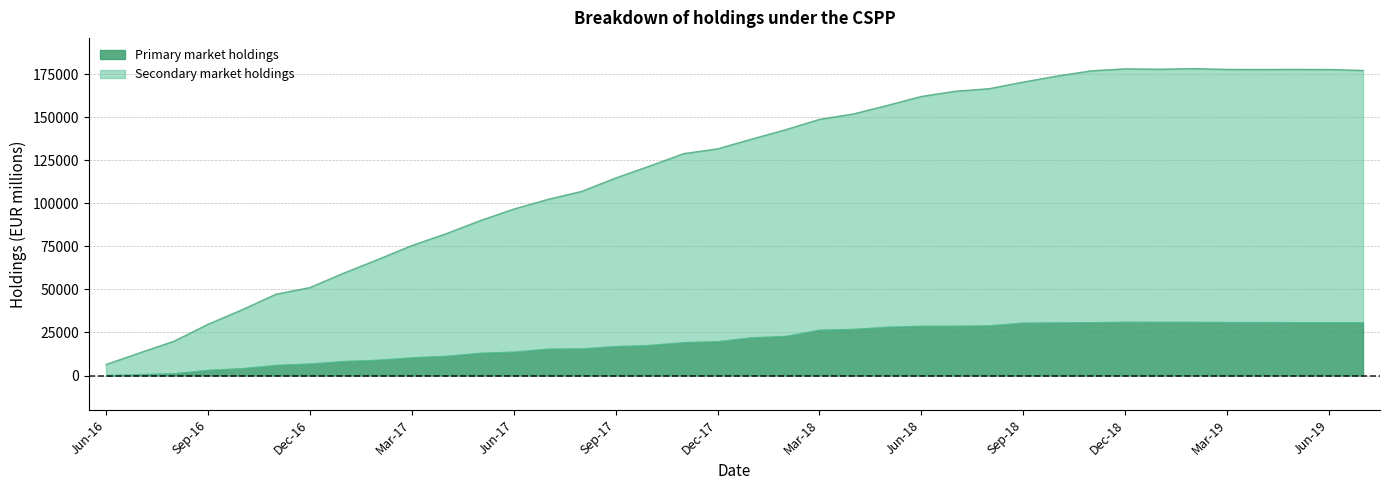

What is the minimum value shown in the chart?

6399